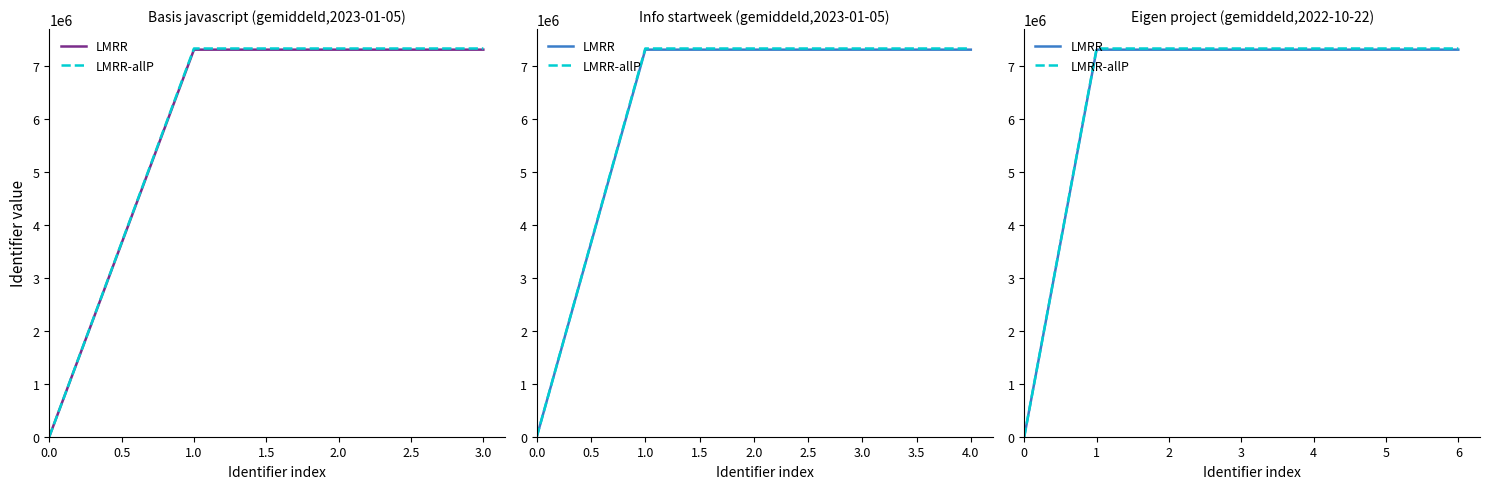

What is the difference between the second highest and second lowest values in the LMRR-allP series?

194.6